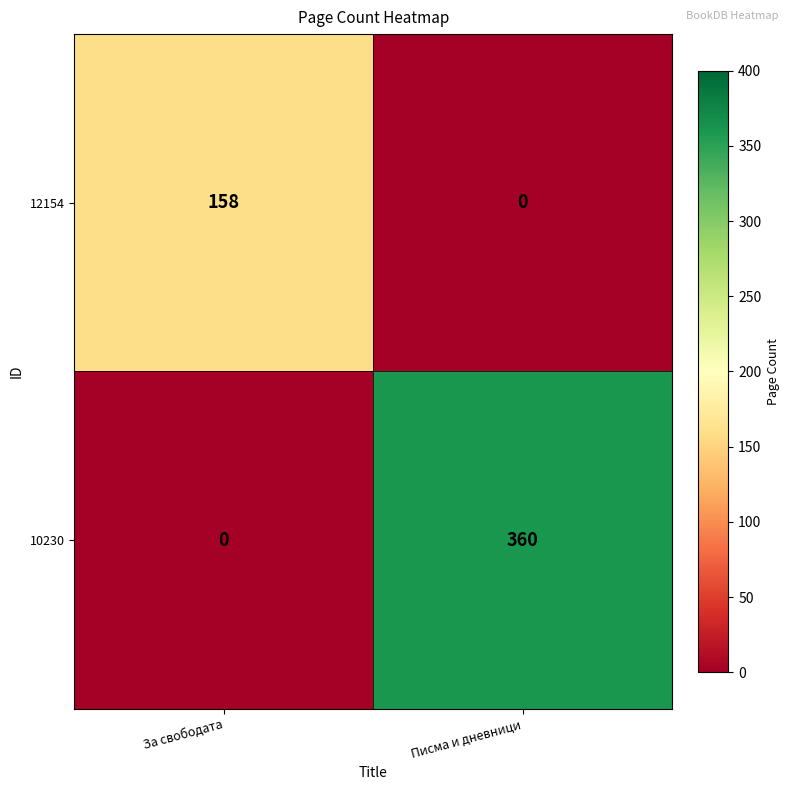

True or false: 10230 has a value of 115 at За свободата.

False